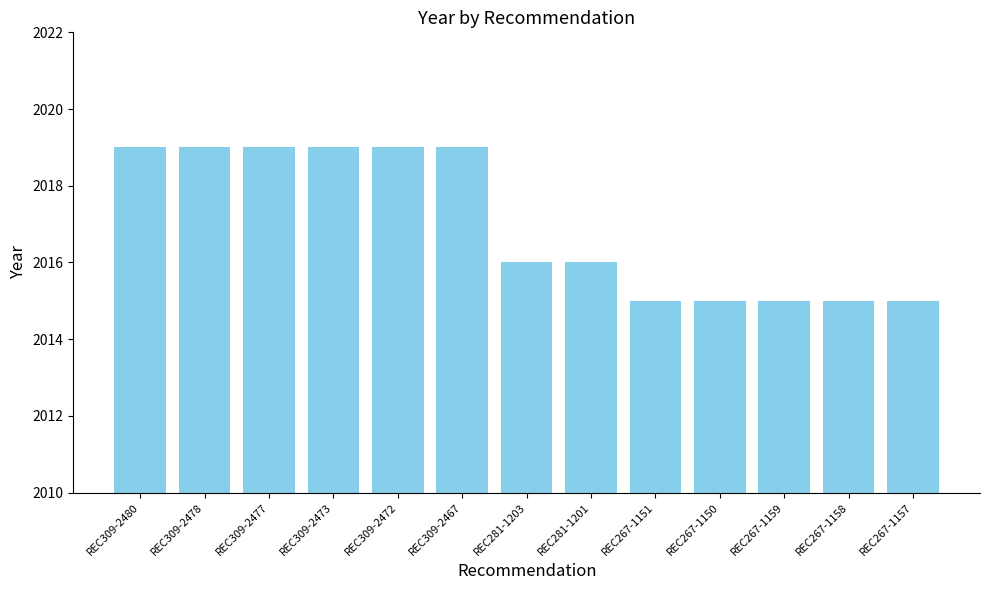

How many data points does each series have?

13